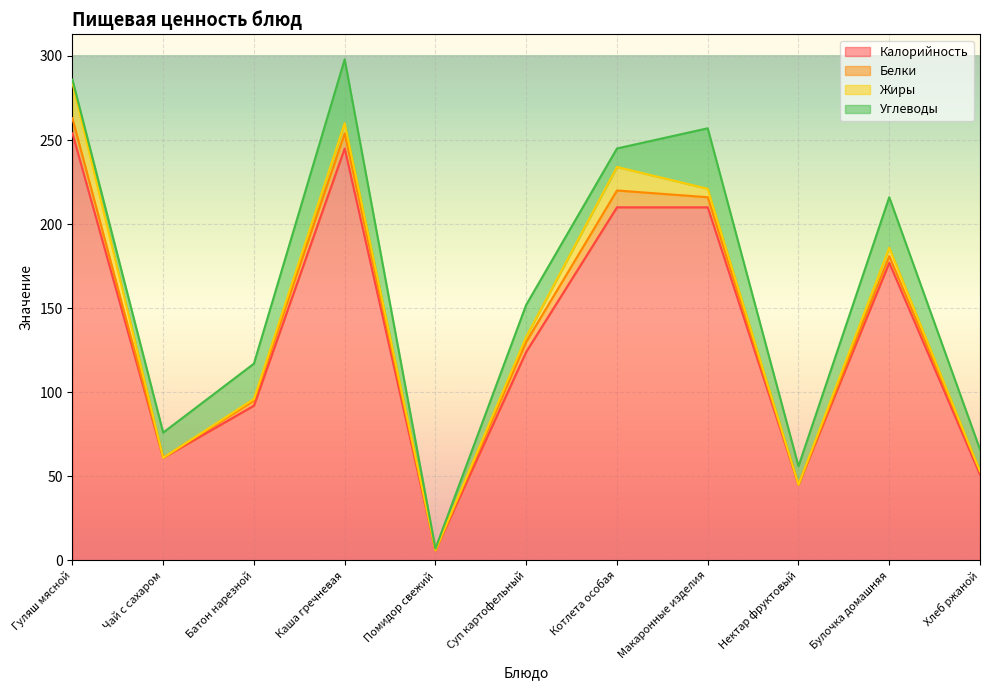

In Жиры, how many points are higher than both neighbors (excluding endpoints)?

3